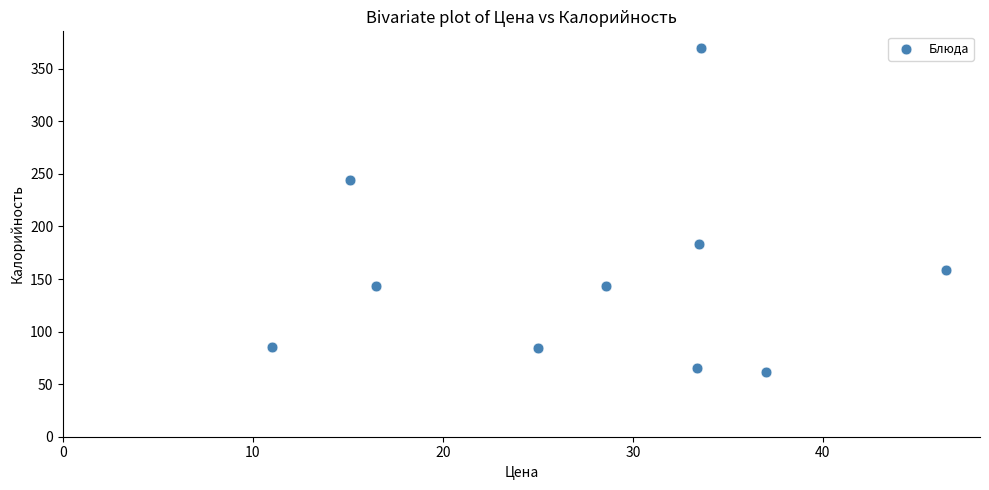

What is the average Y value?

154.0